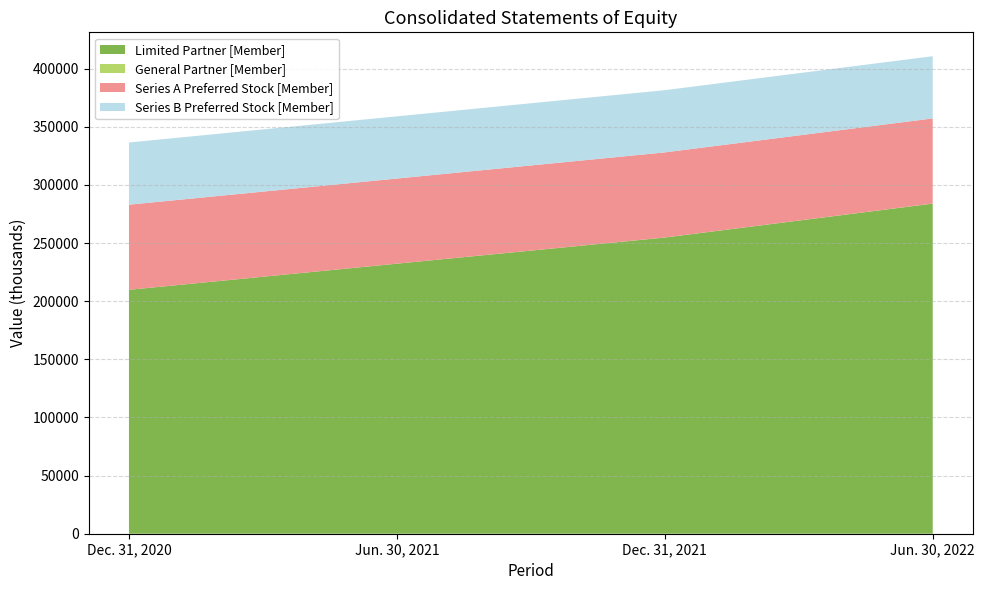

Reading left to right, what are all the values shown in this chart?

Limited Partner [Member]: Dec. 31, 2020=209784	Jun. 30, 2021=232258	Dec. 31, 2021=254734	Jun. 30, 2022=283923
General Partner [Member]: Dec. 31, 2020=-5	Jun. 30, 2021=14	Dec. 31, 2021=36	Jun. 30, 2022=65
Series A Preferred Stock [Member]: Dec. 31, 2020=73216	Jun. 30, 2021=73216	Dec. 31, 2021=73216	Jun. 30, 2022=73216
Series B Preferred Stock [Member]: Dec. 31, 2020=53498	Jun. 30, 2021=53498	Dec. 31, 2021=53498	Jun. 30, 2022=53498